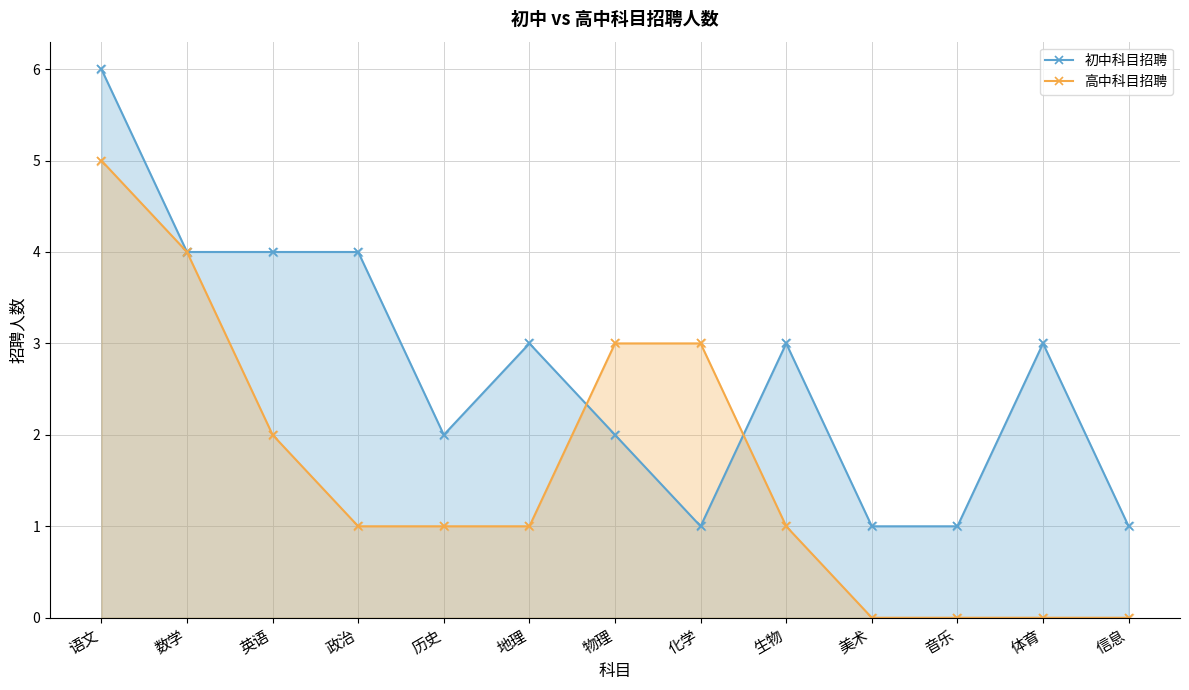

Which series contains the lowest Y value?

高中科目招聘